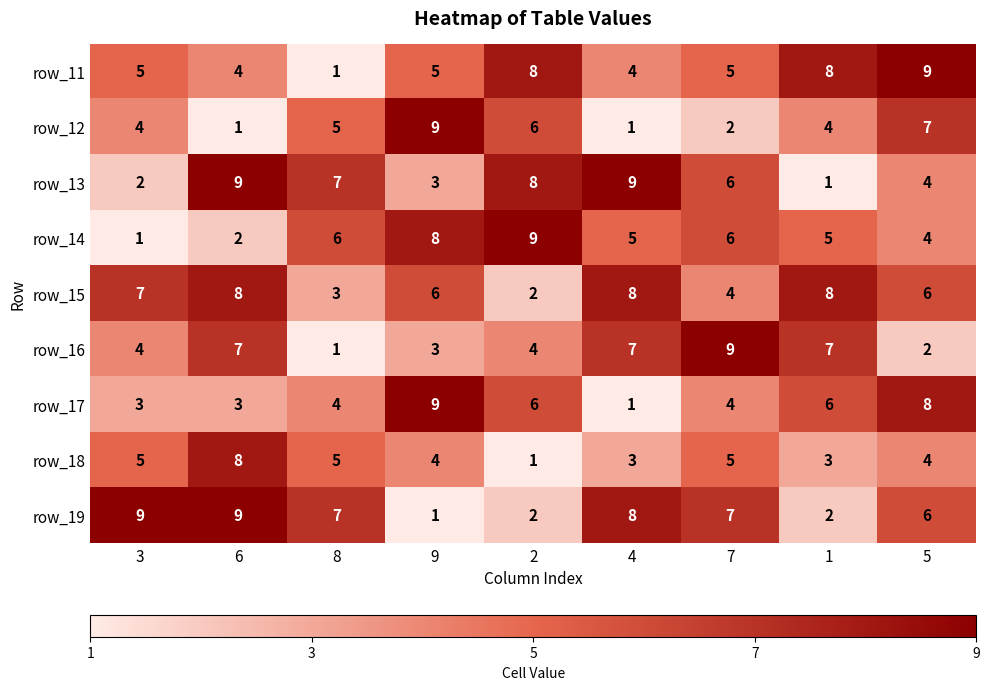

How many values in the row_15 series are below 6?

3